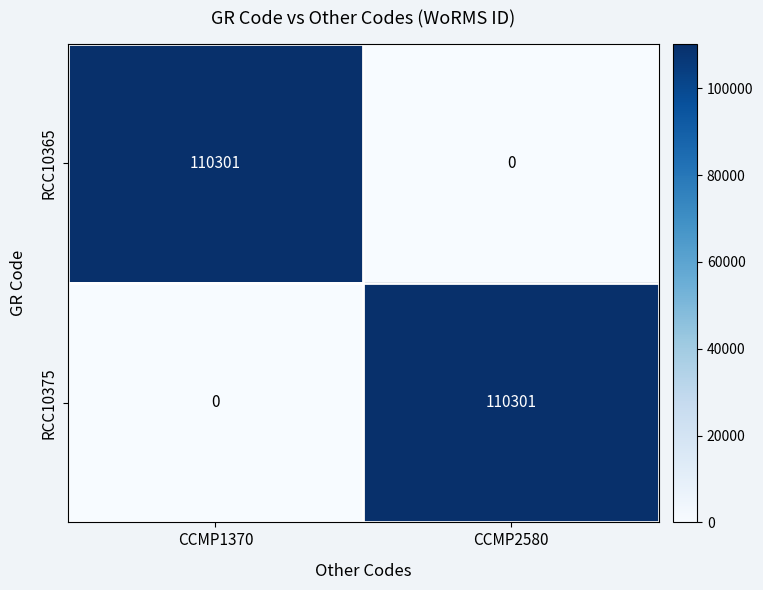

Reading left to right, list all the values displayed in this chart.

RCC10365: 110301	0
RCC10375: 0	110301